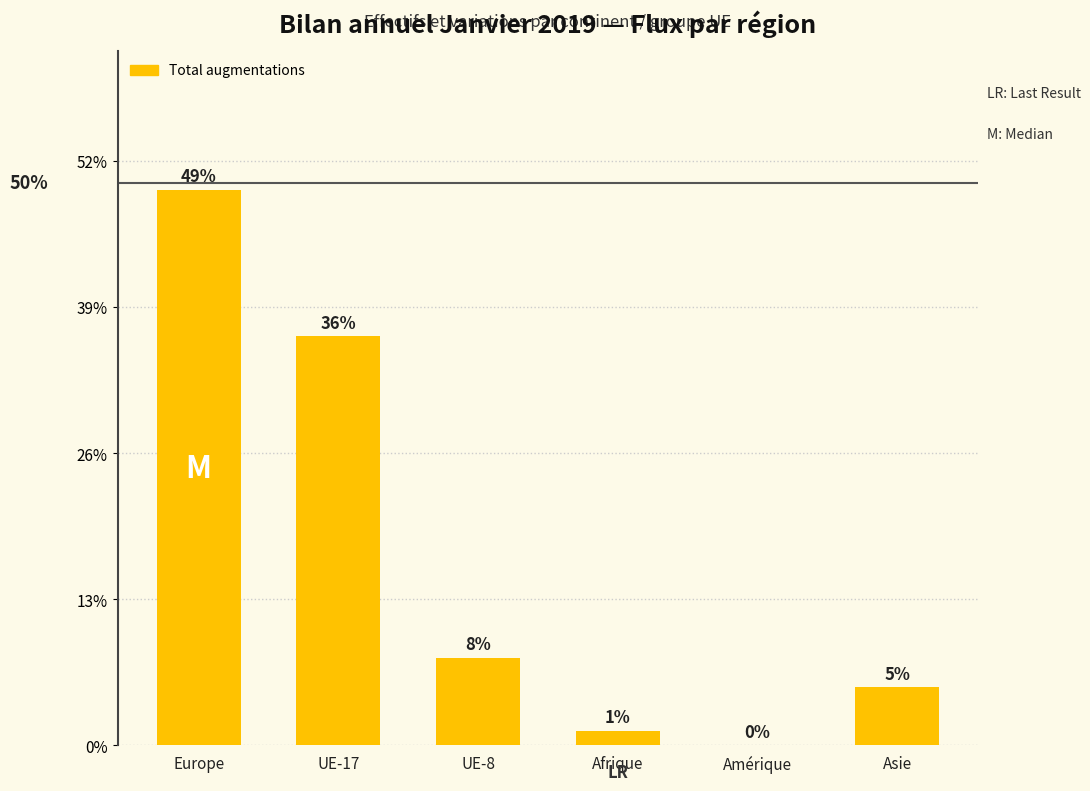

Where does the data first go above 6?

Europe